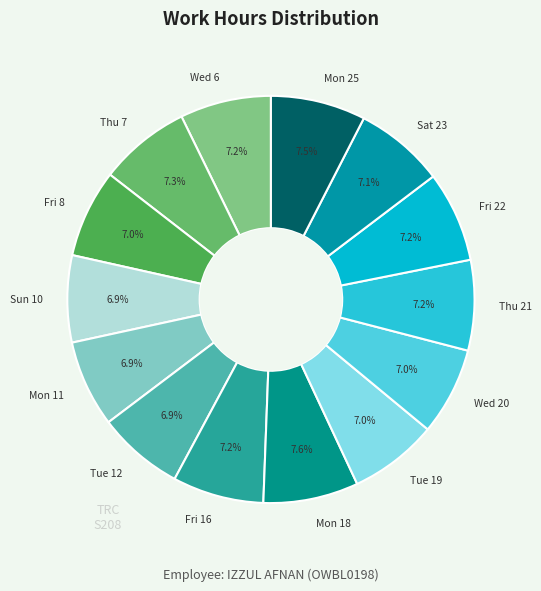

Approximately how many times larger is the value at Sun 10 compared to Fri 22?

1.0